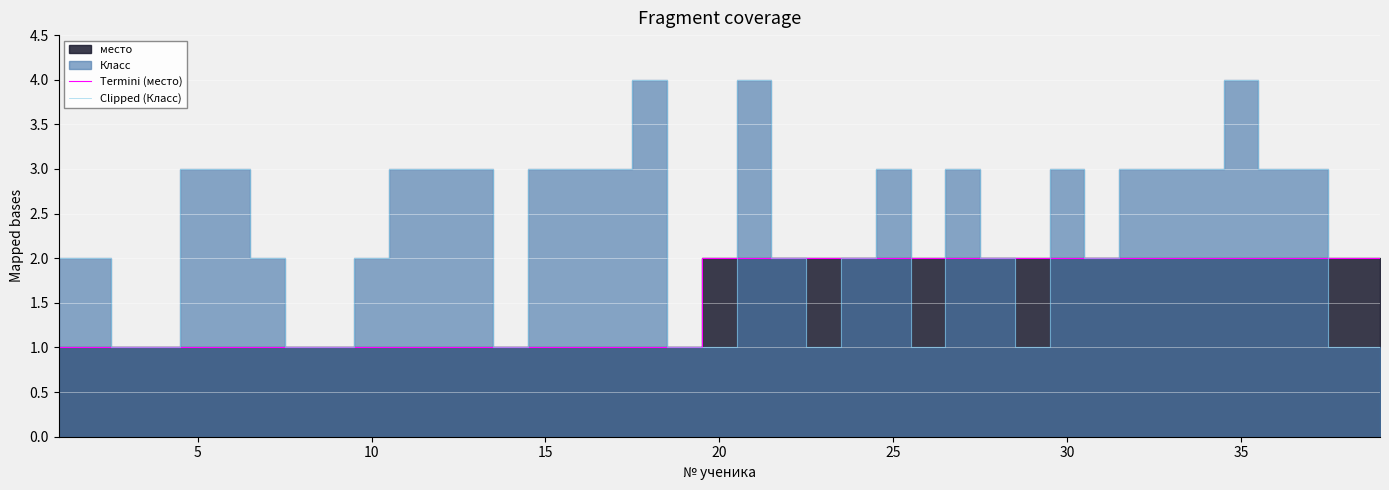

What is the maximum value for Clipped (Класс)?

4